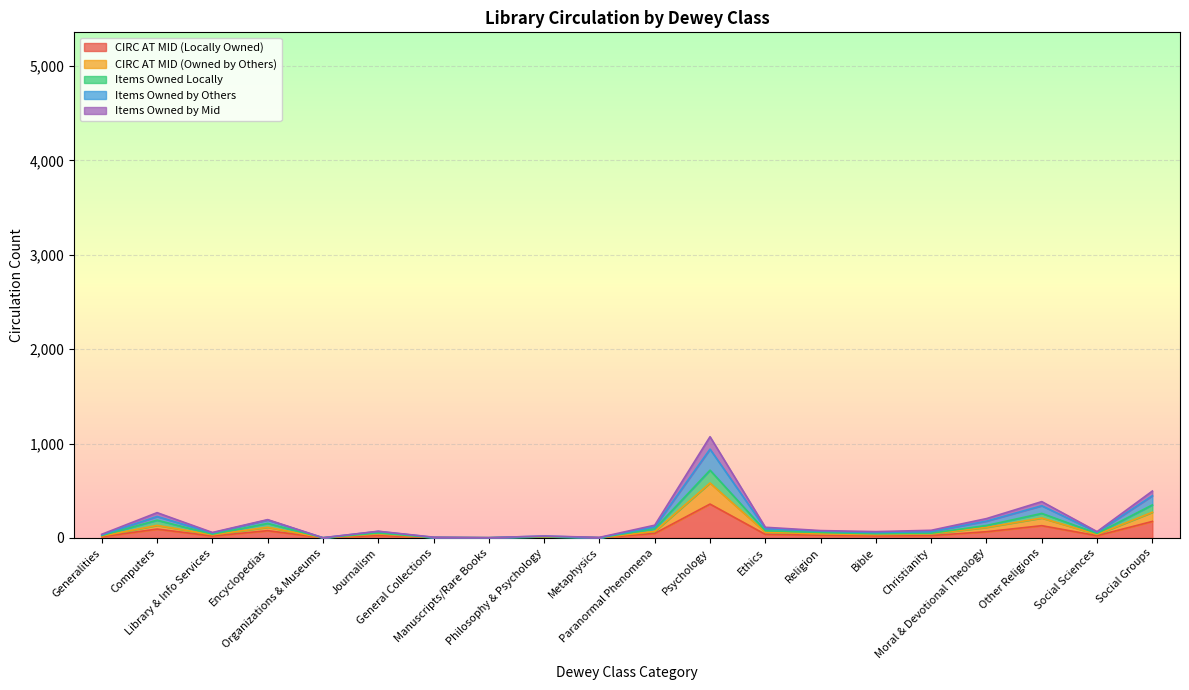

How many lines are shown in the chart?

5